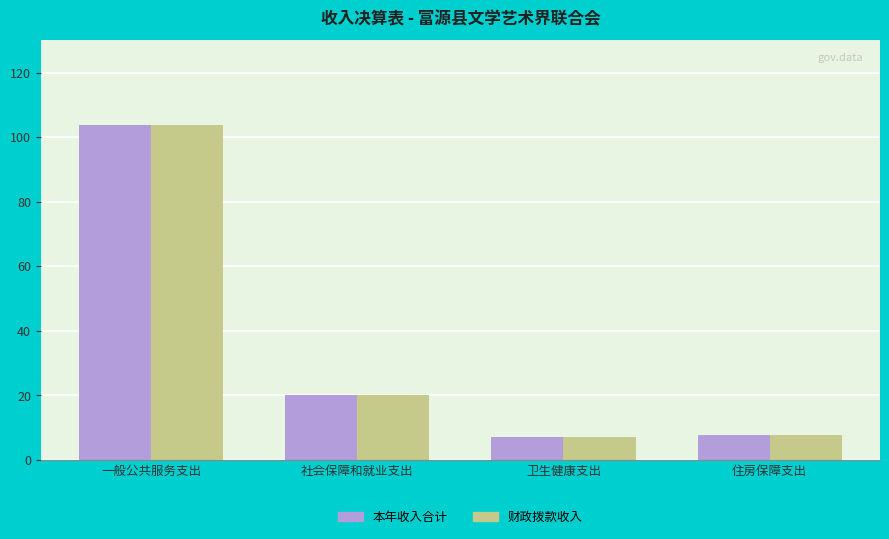

What is the label of the 1st bar from the right?

住房保障支出